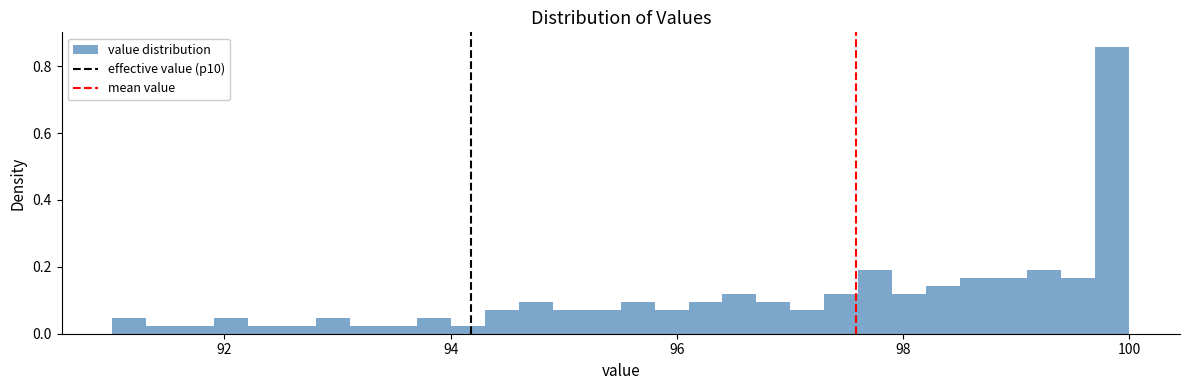

Read against the x-axis, roughly where is the centre of the tallest bar?

99.8